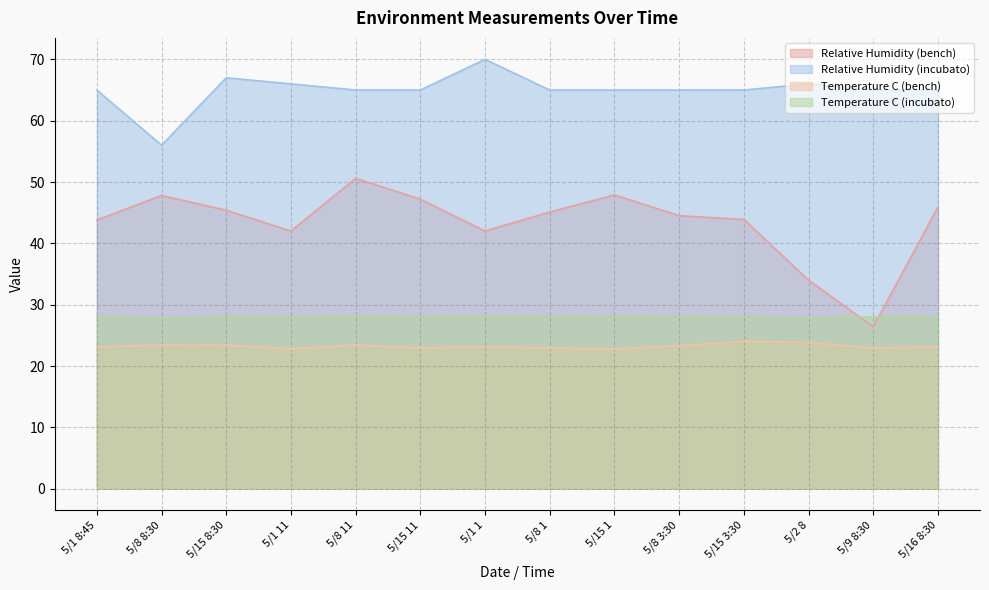

What is the total value across all series at 5/16 8:30?

162.0